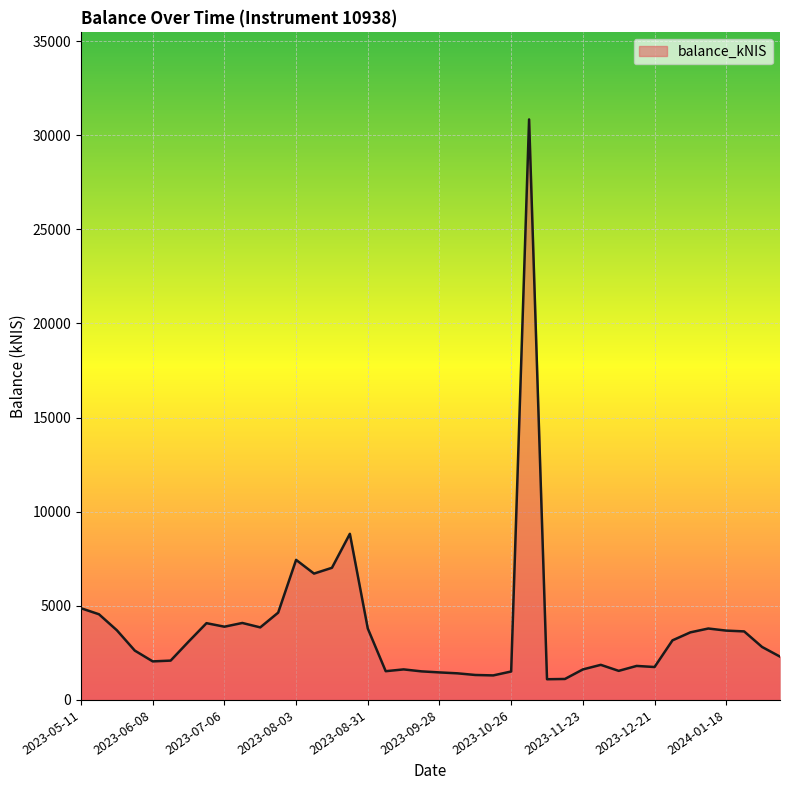

How many series are shown in this chart?

1